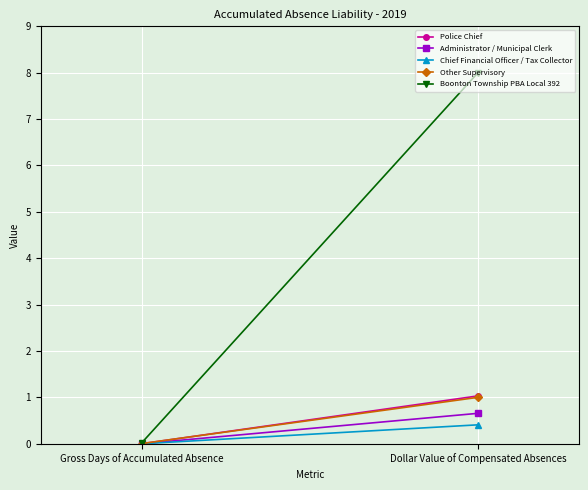

Reading left to right, transcribe all the data shown in this chart.

Police Chief: Gross Days of Accumulated Absence=0.0	Dollar Value of Compensated Absences=1.0
Administrator / Municipal Clerk: Gross Days of Accumulated Absence=0.0	Dollar Value of Compensated Absences=0.7
Chief Financial Officer / Tax Collector: Gross Days of Accumulated Absence=0.0	Dollar Value of Compensated Absences=0.4
Other Supervisory: Gross Days of Accumulated Absence=0.0	Dollar Value of Compensated Absences=1.0
Boonton Township PBA Local 392: Gross Days of Accumulated Absence=0.0	Dollar Value of Compensated Absences=8.0